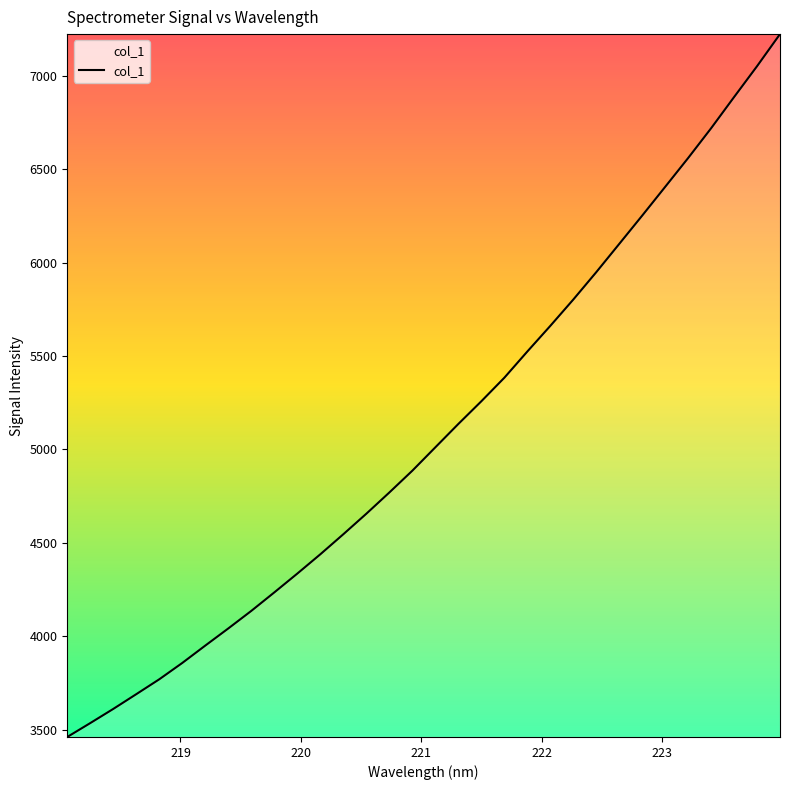

What is the maximum value shown in the chart?

7223.7